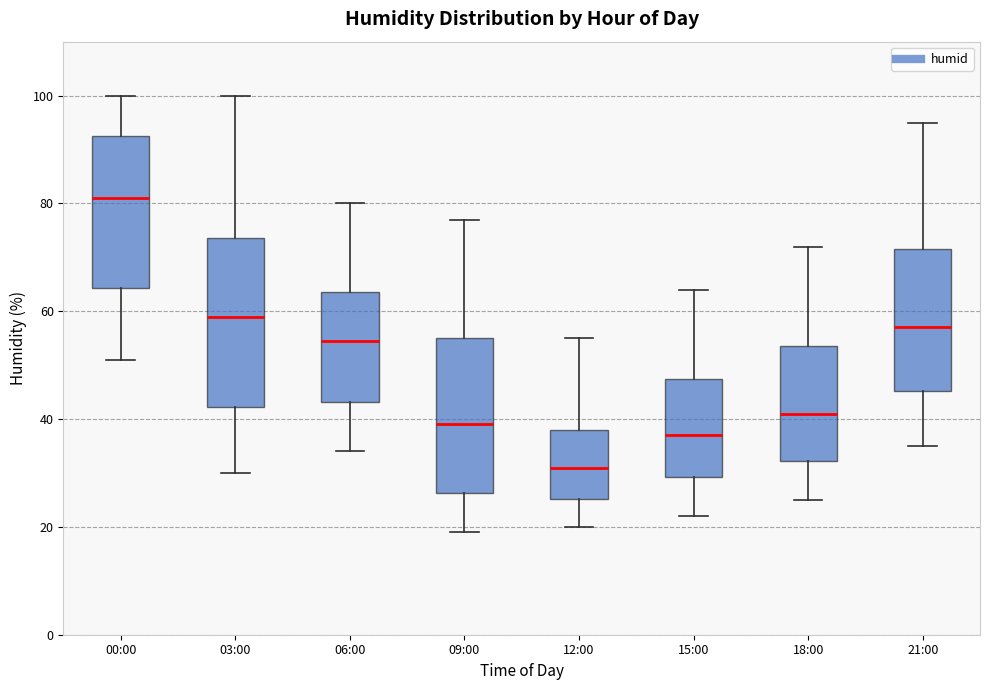

Which box has the lowest median line?

12:00